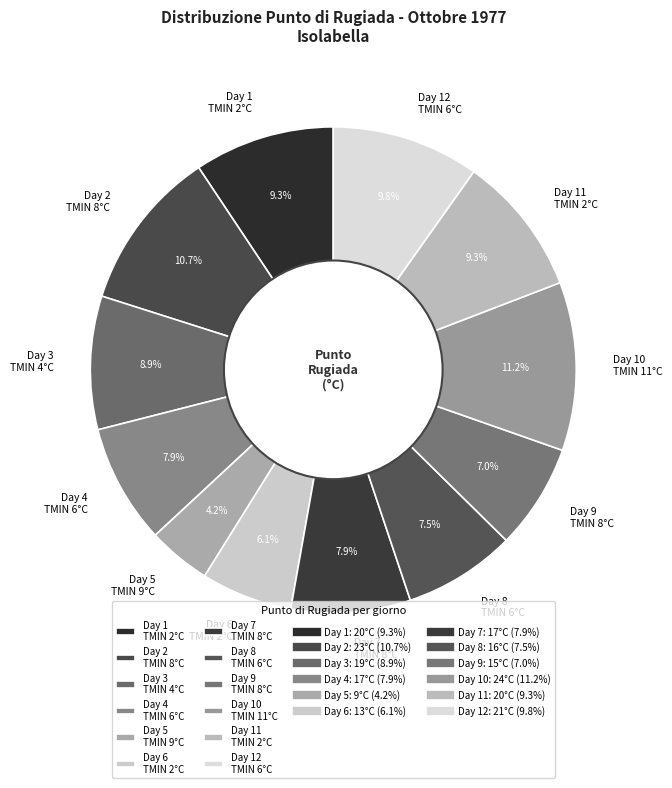

Is there a majority slice in this chart?

No